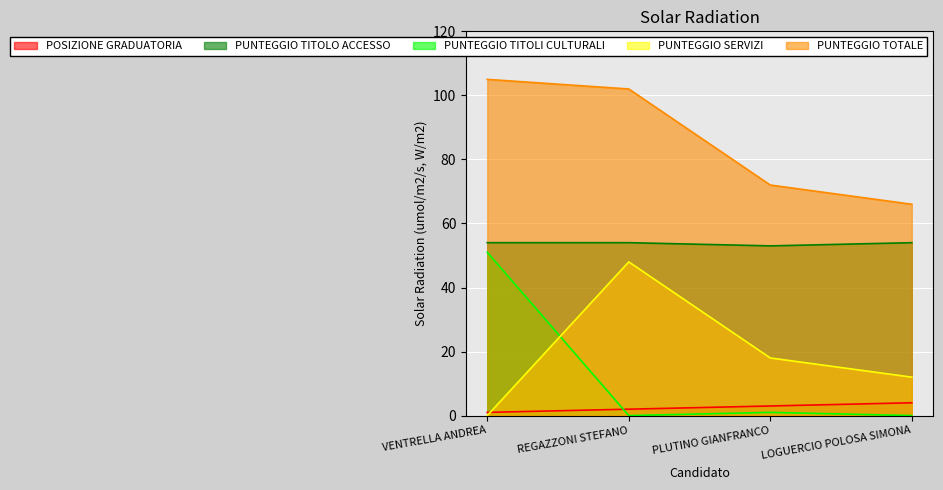

What is the difference between the PUNTEGGIO TOTALE values at VENTRELLA ANDREA and LOGUERCIO POLOSA SIMONA?

39